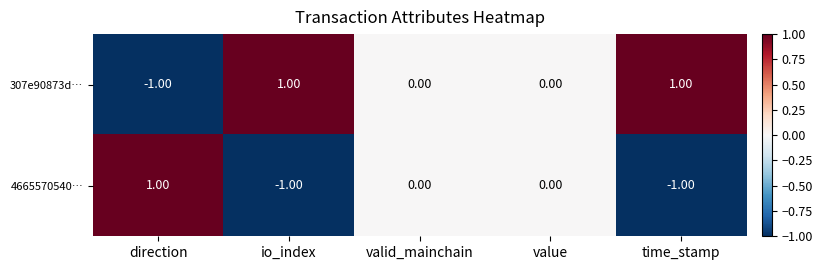

Where does the 4665570540… series first go above 0?

direction